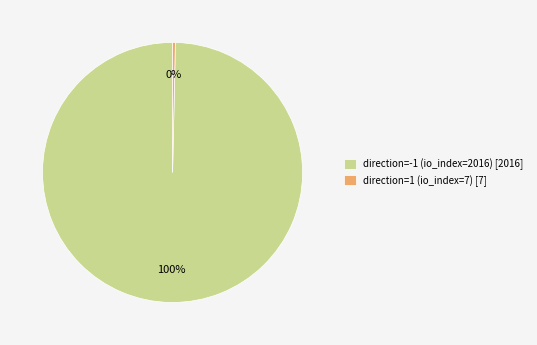

To the nearest percent, what is the average slice percentage?

50%